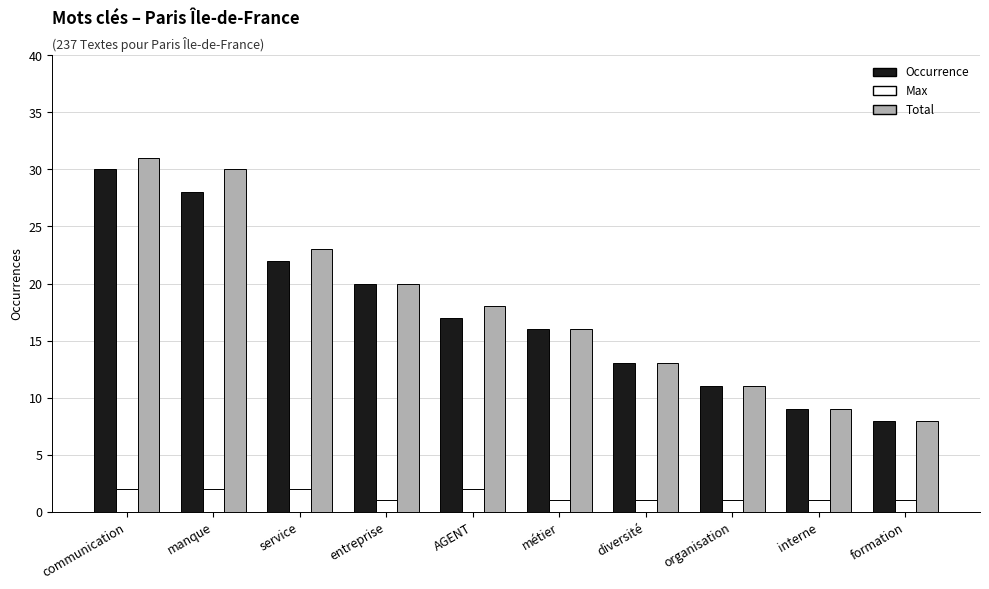

Read the Max value at interne.

1